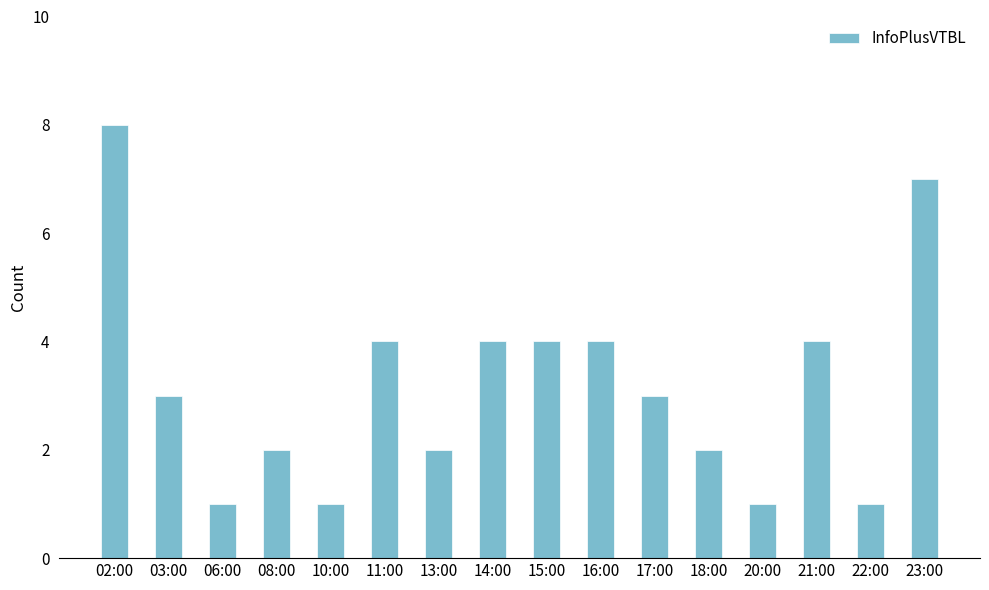

Reading right to left, list all the values displayed in this chart.

23:00=7	22:00=1	21:00=4	20:00=1	18:00=2	17:00=3	16:00=4	15:00=4	14:00=4	13:00=2	11:00=4	10:00=1	08:00=2	06:00=1	03:00=3	02:00=8